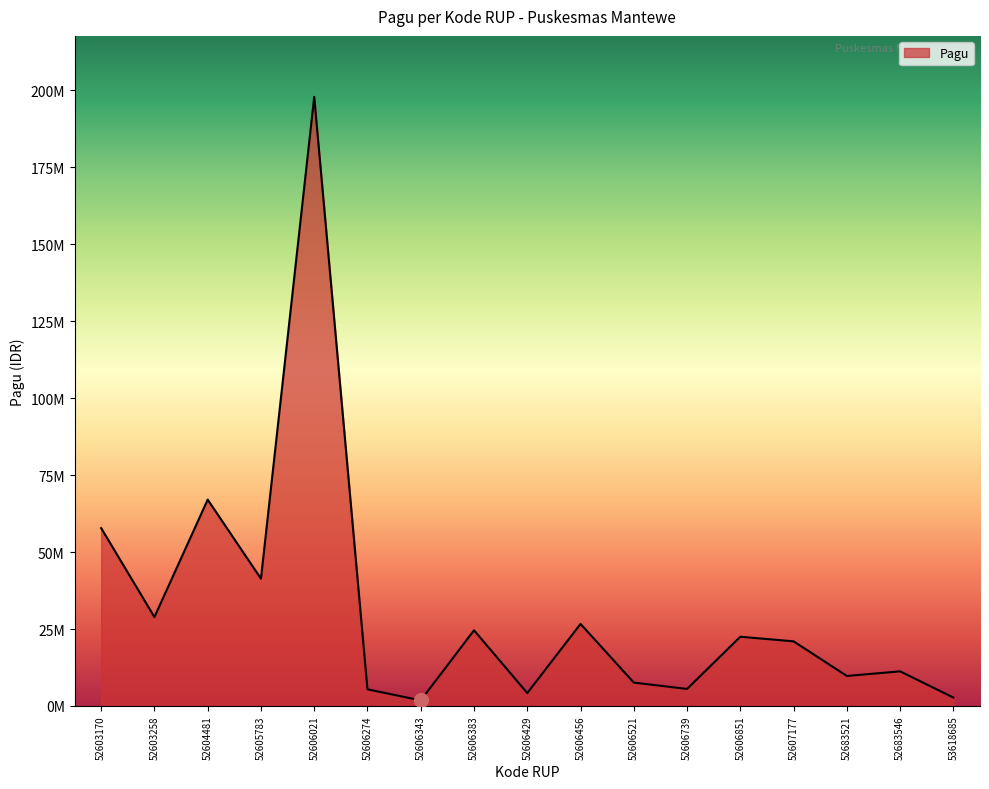

List the labels in order of value, largest first.

52606021, 52604481, 52603170, 52605783, 52603258, 52606456, 52606383, 52606851, 52607177, 52683546, 52683521, 52606521, 52606739, 52606274, 52606429, 53618685, 52606343